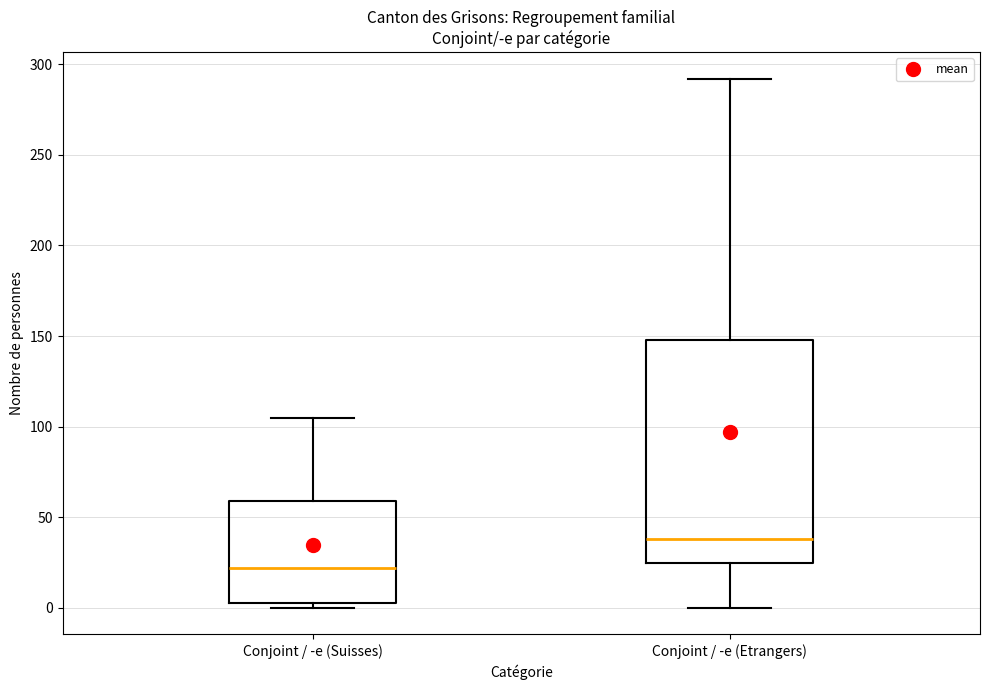

Where does the median line of the box for Conjoint / -e (Suisses) sit on the y-axis? The values are not printed on the chart, so give them approximately, as read against the axis.

20